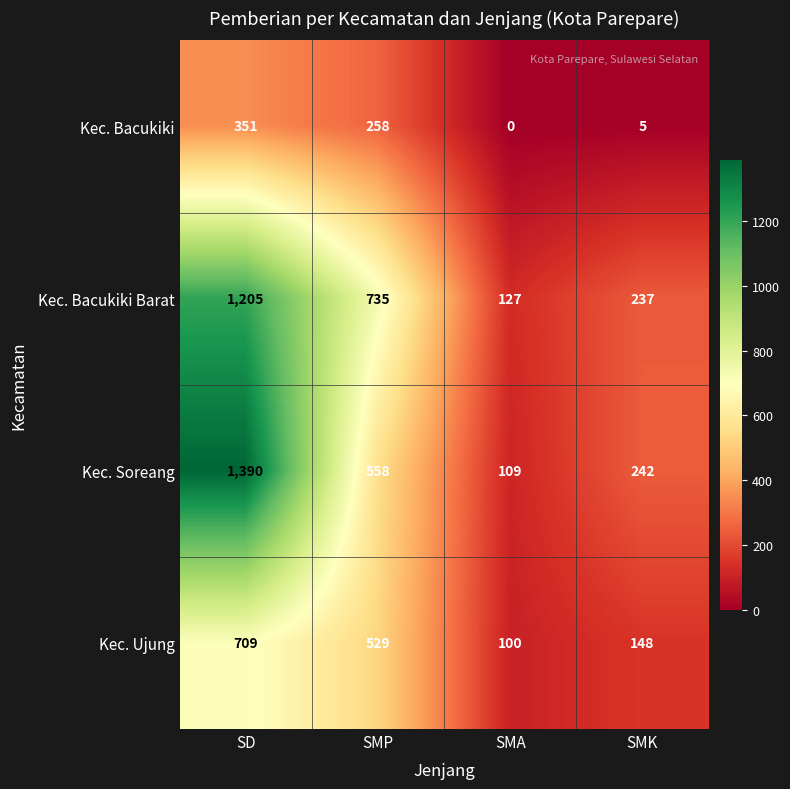

Count the Kec. Soreang values in the range 242 to 1390.

3